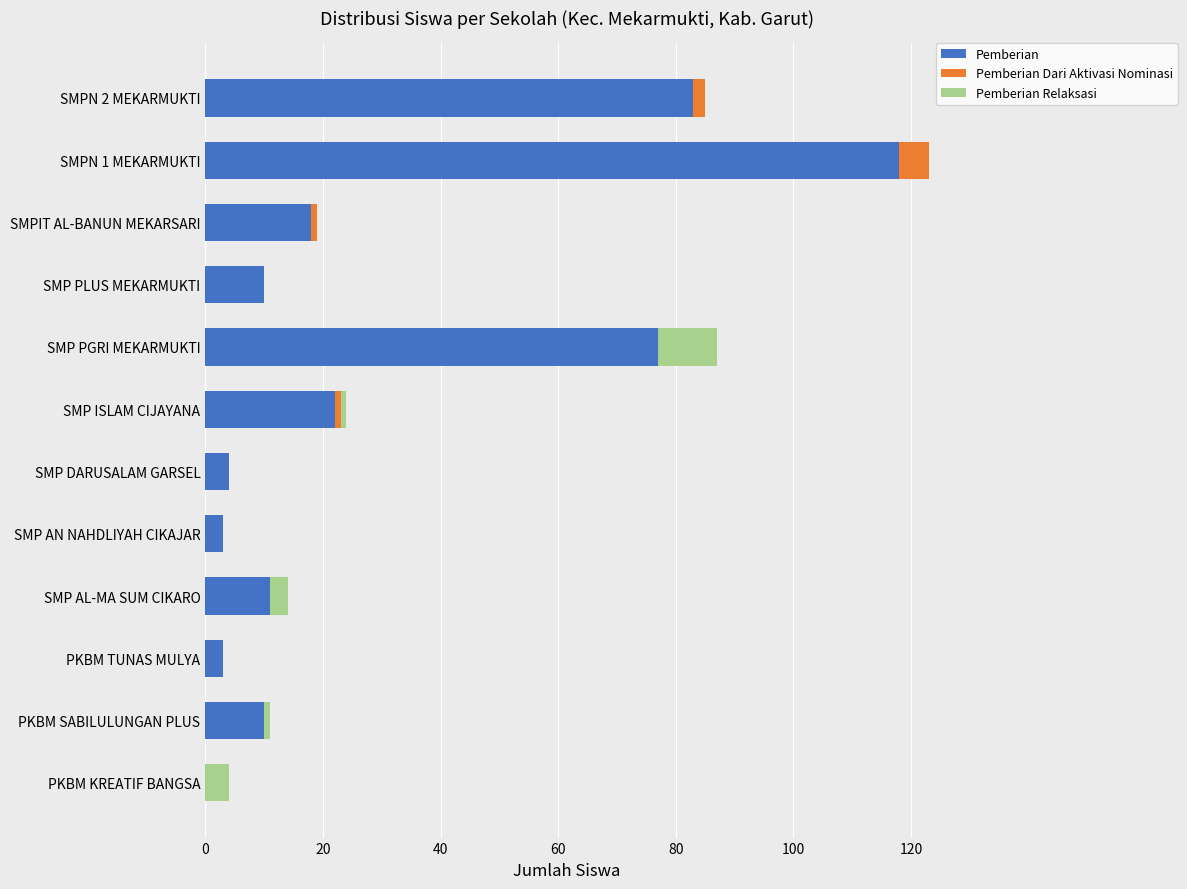

At which category is the sum across all series the highest?

SMPN 1 MEKARMUKTI